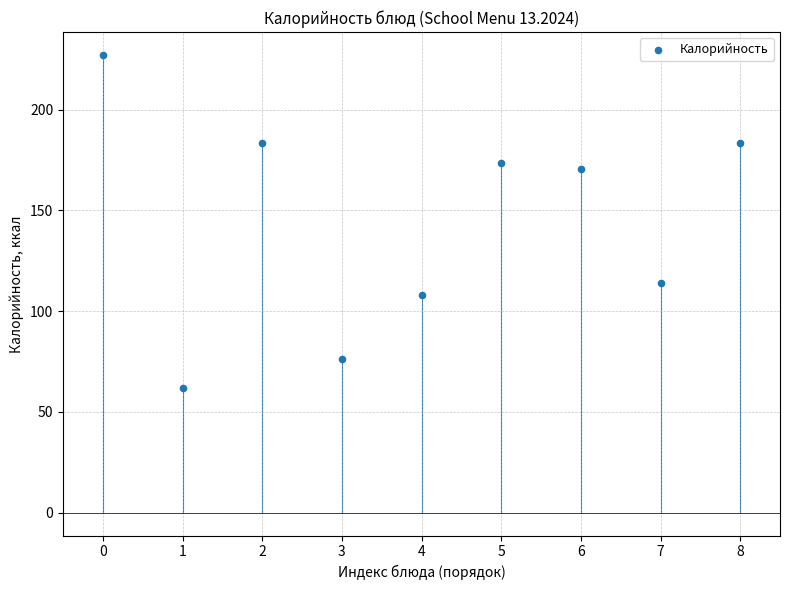

What is the average Y value?

144.2